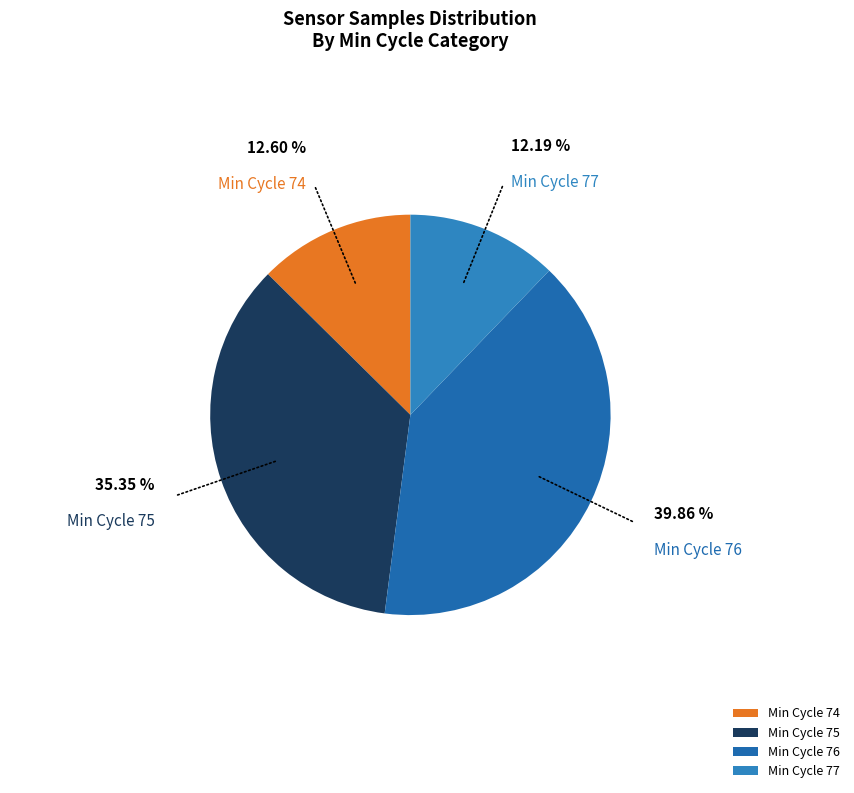

Do Min Cycle 75 and Min Cycle 74 together represent more than half of the pie?

No